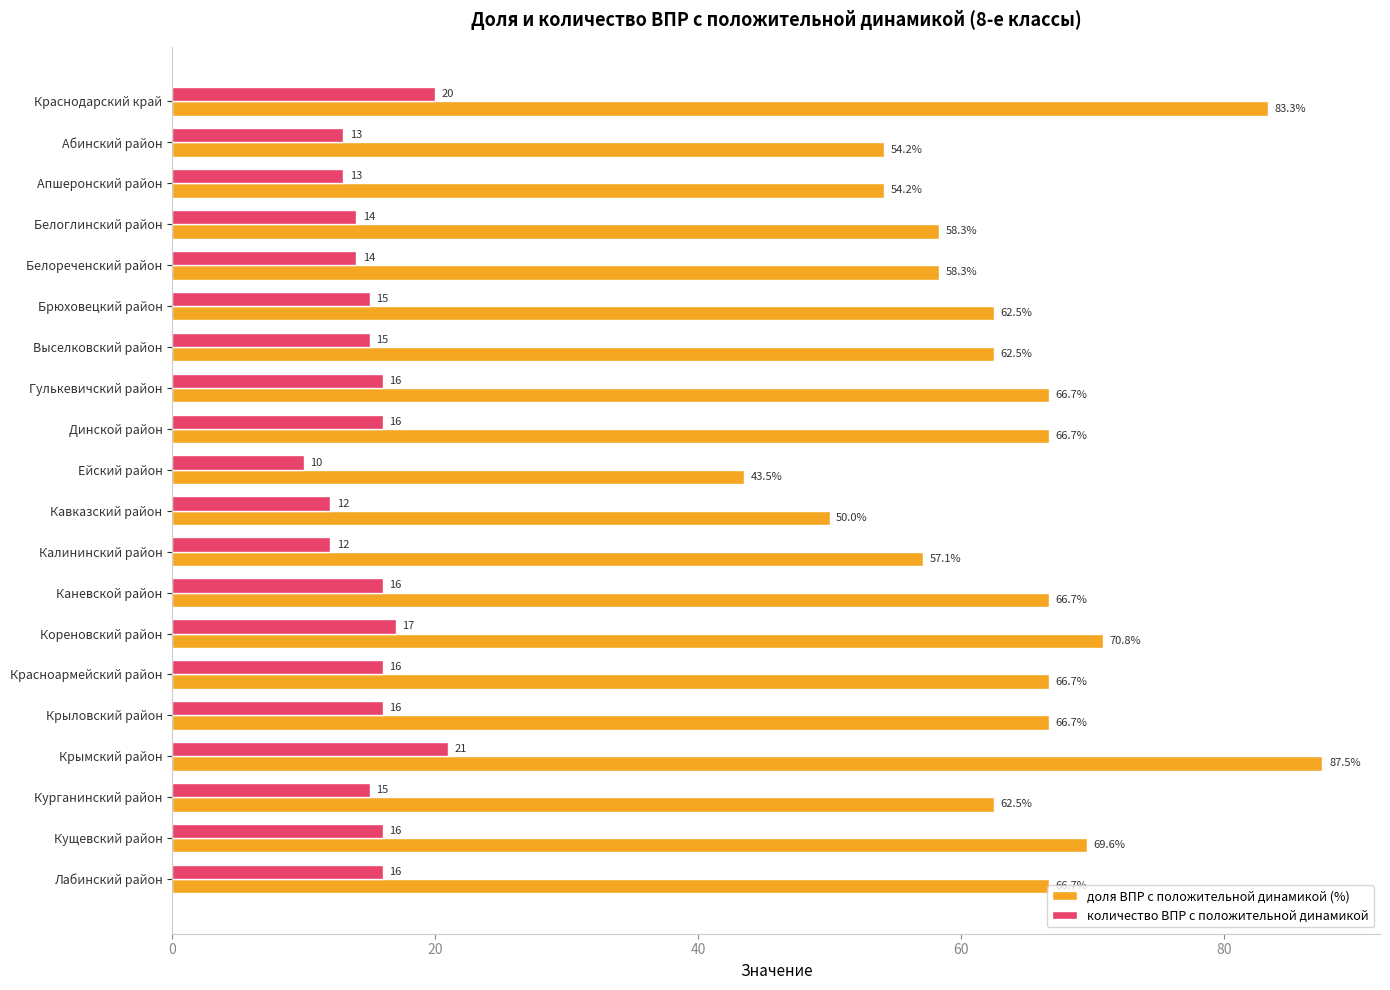

What is the difference between the maximum and second lowest values in the количество ВПР с положительной динамикой series?

9.0